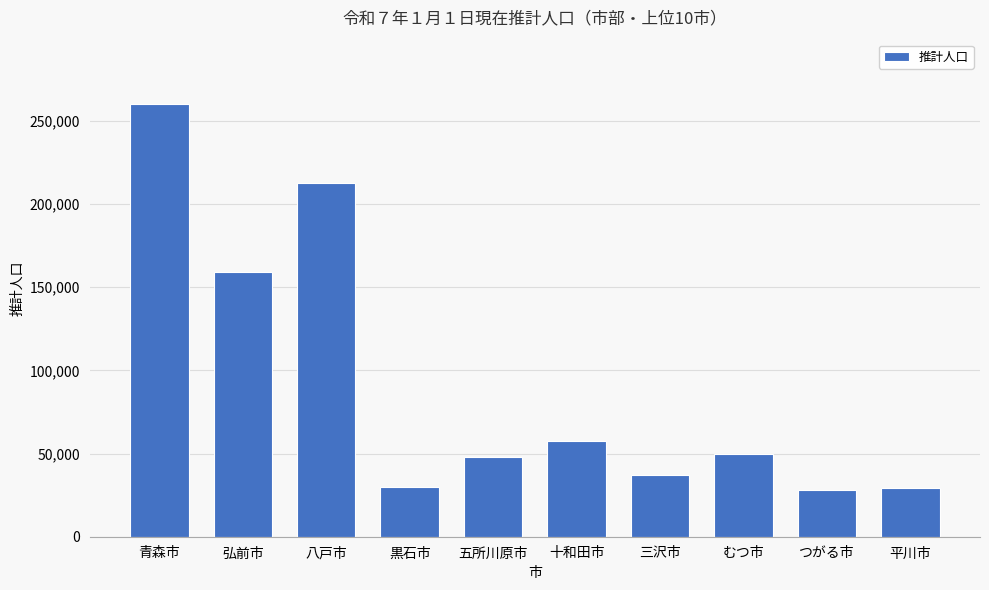

Is it true that the value at むつ市 is 71316?

False